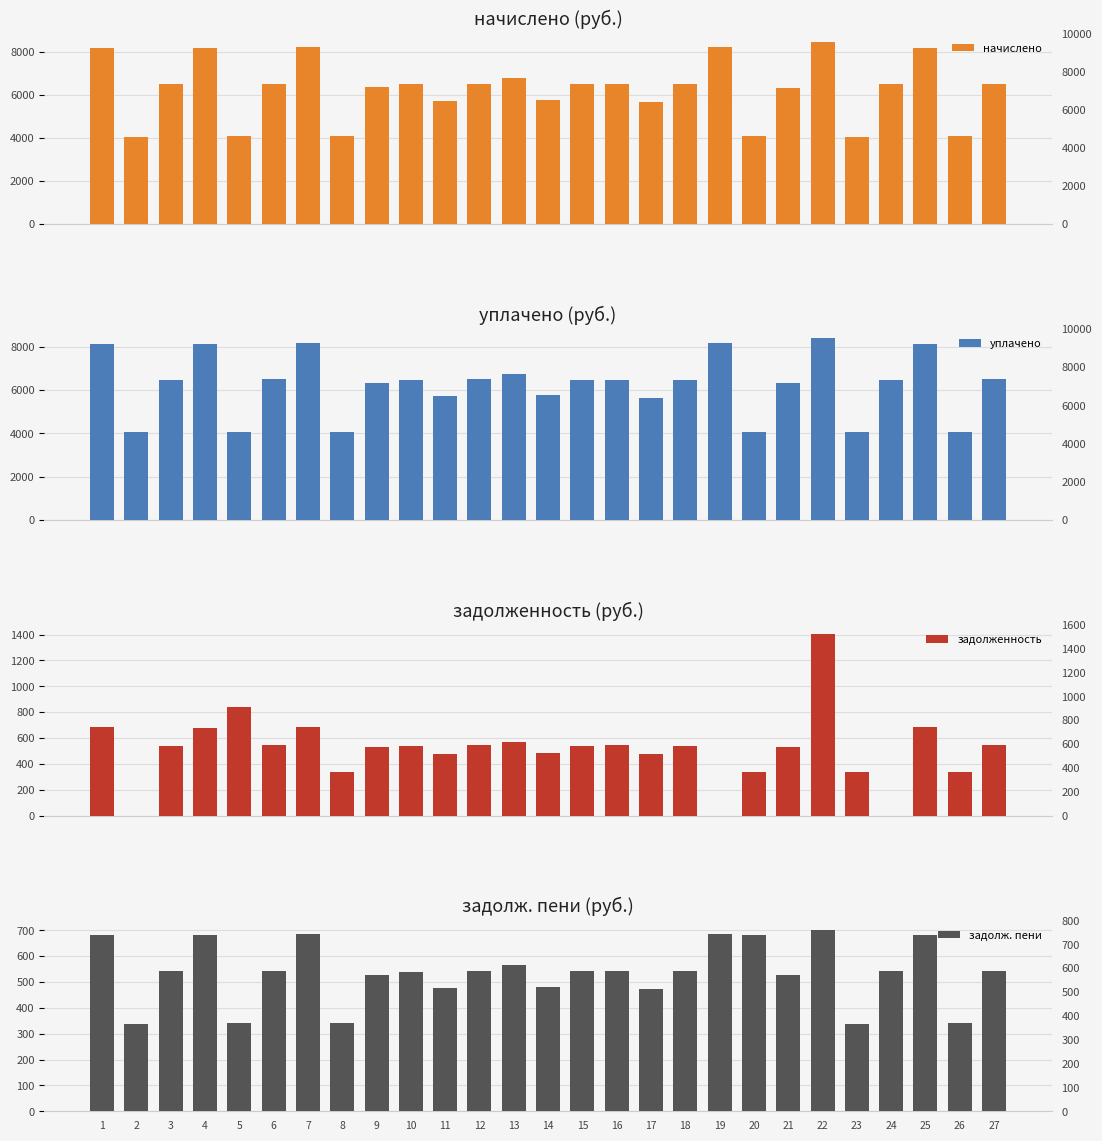

Where does the задолженность series first go above 540?

1